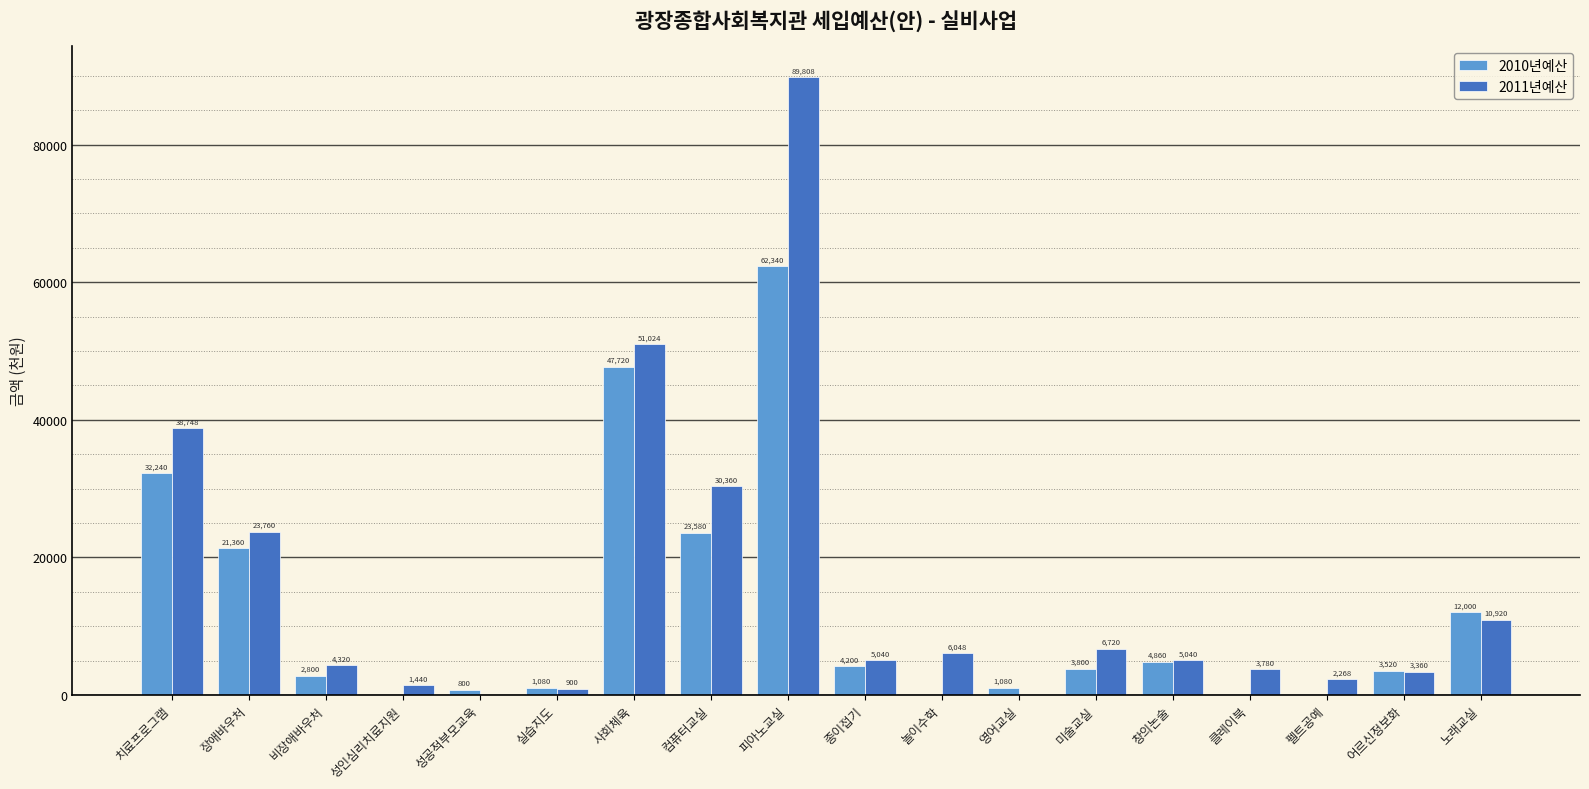

True or false: 2011년예산 has a value of 89808 at 피아노교실.

True